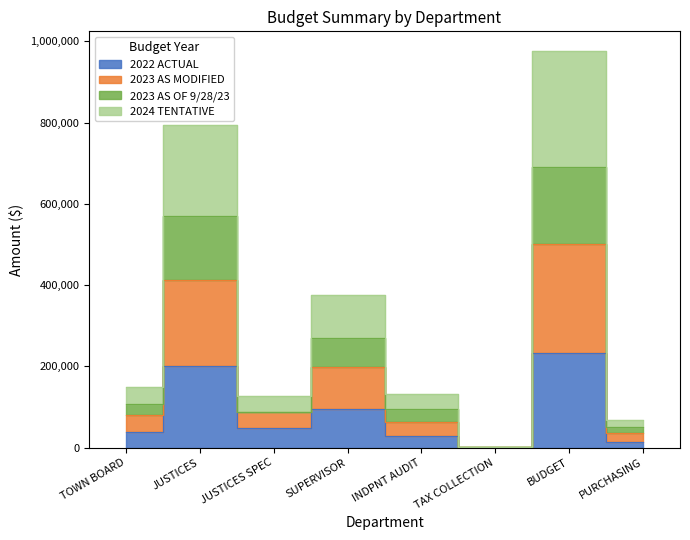

What is the label of the 6th point from the right?

JUSTICES SPEC